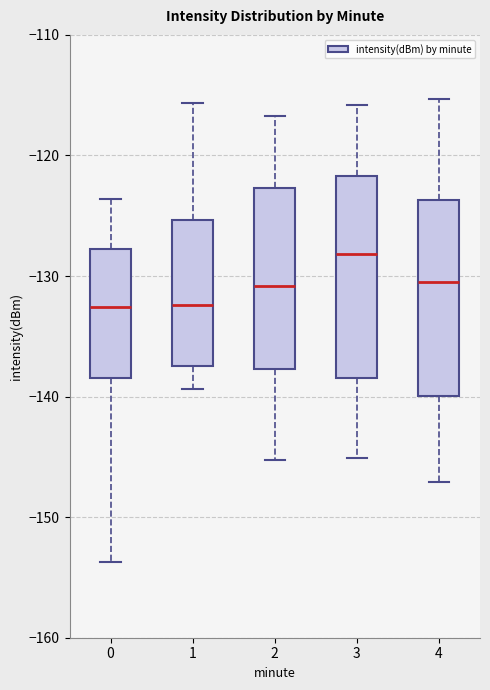

Where is the lower edge of the box at x = 1 on the y-axis? The values are not printed on the chart, so give them approximately, as read against the axis.

-137